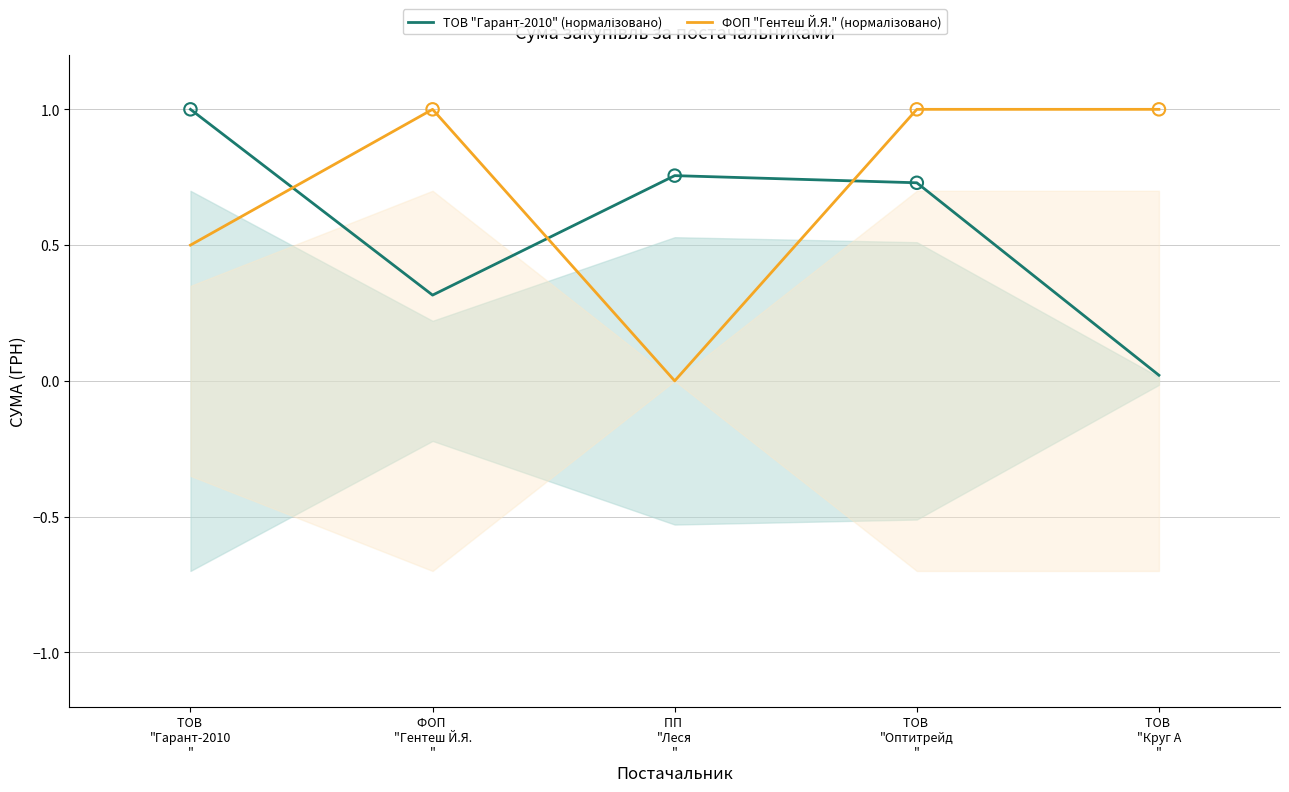

What is the total value across all series at ТОВ 
"Круг А
"?

1.0